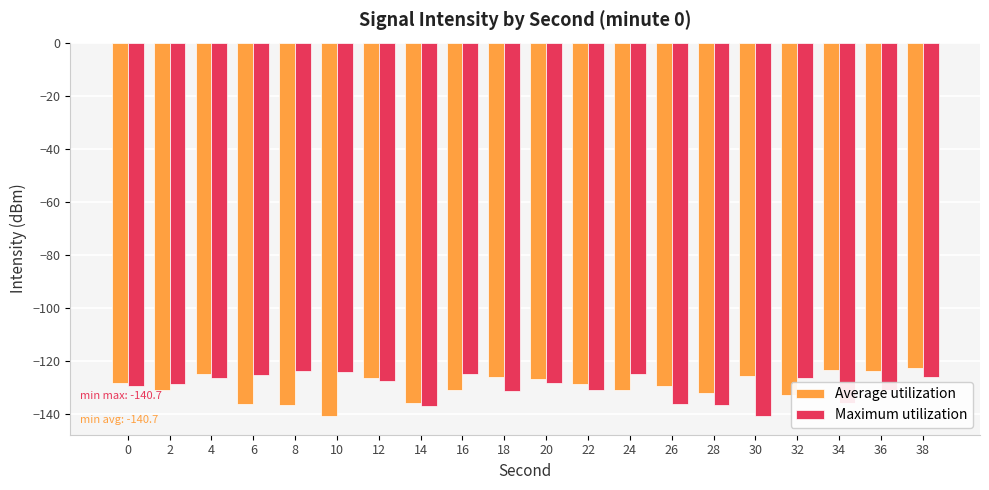

Which category has the lowest value in the Average utilization series?

10